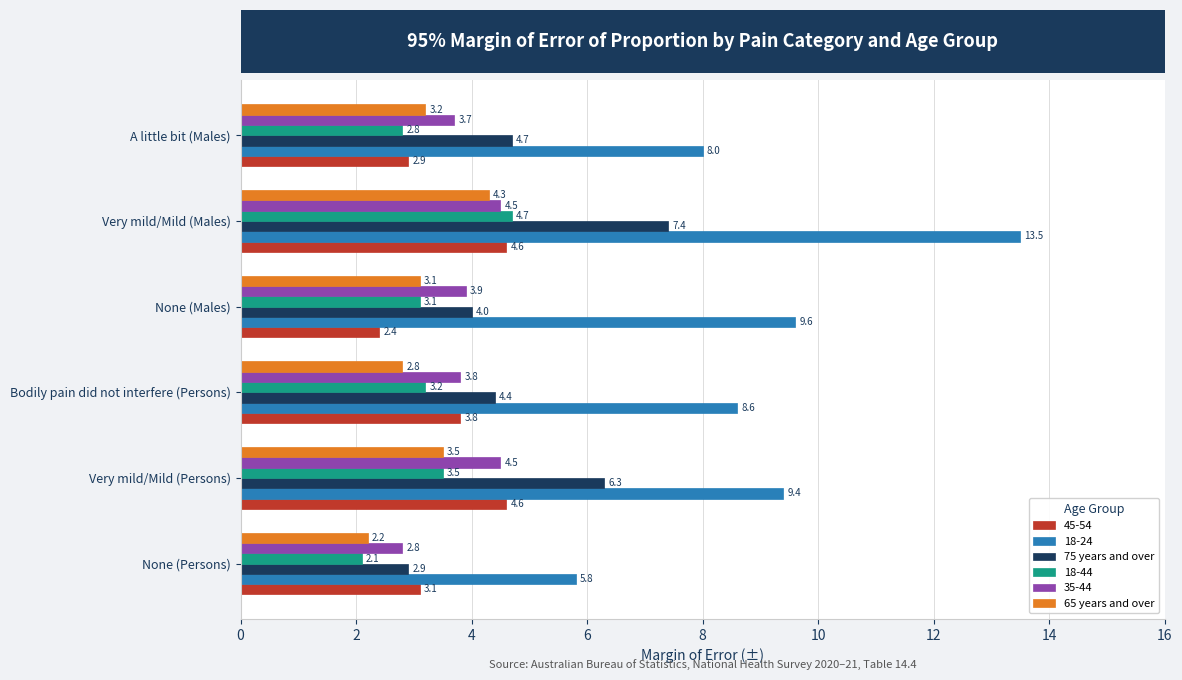

The 45-54 series shows 2.4 at None (Males). True or false?

True